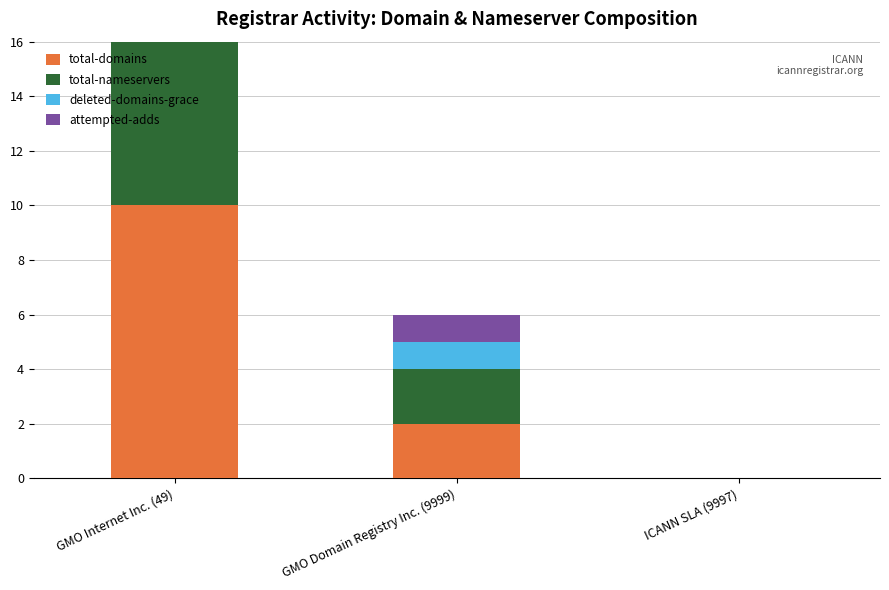

At which label is total-domains closest to 5?

GMO Domain Registry Inc. (9999)